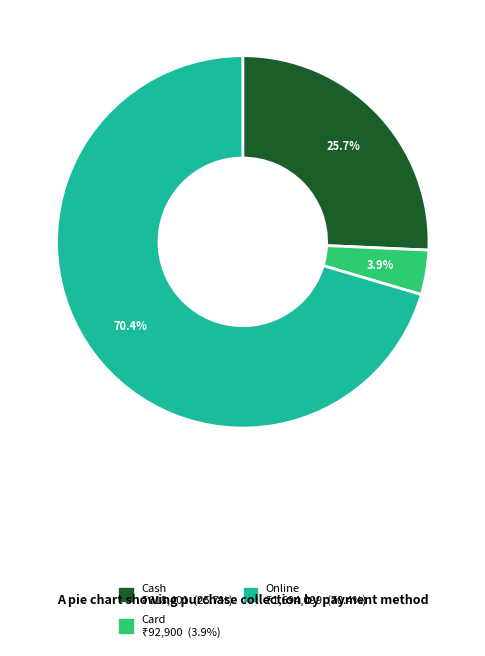

Count the number of slices in the pie.

3